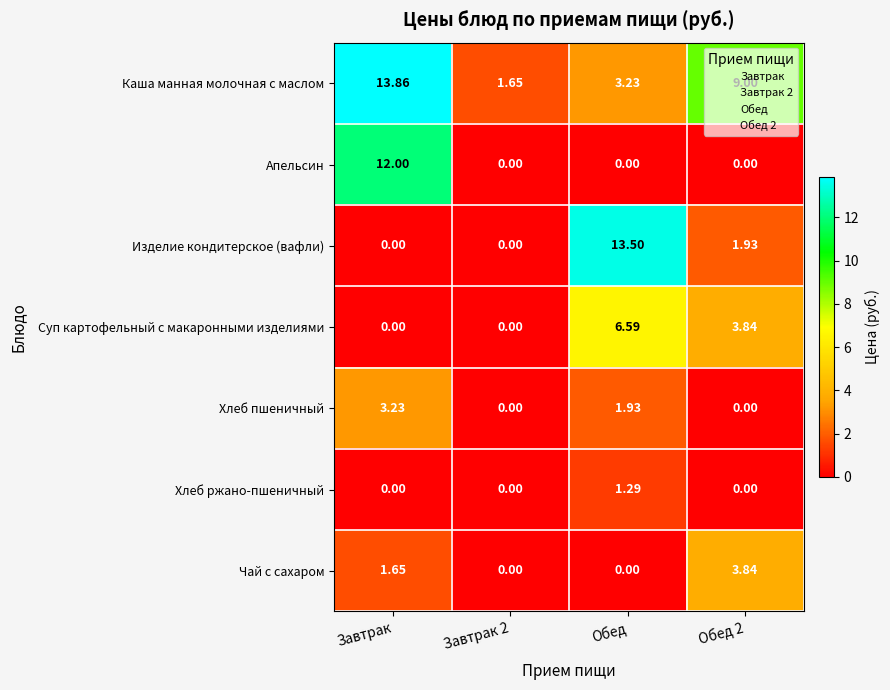

Between Завтрак and Завтрак 2, which series saw the biggest shift?

Каша манная молочная с маслом